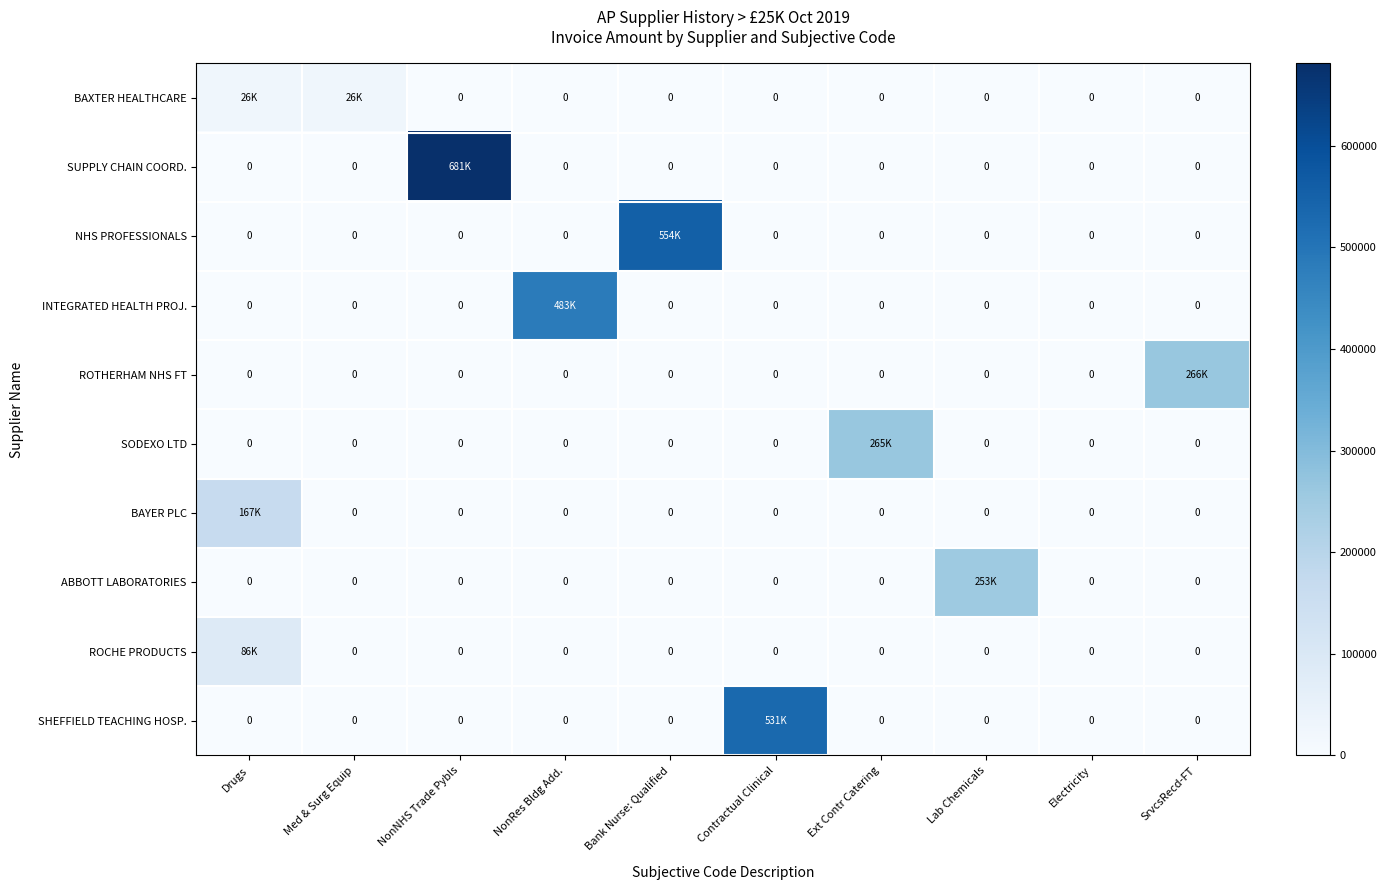

What is the total value across all series at NonRes Bldg Add.?

483072.0